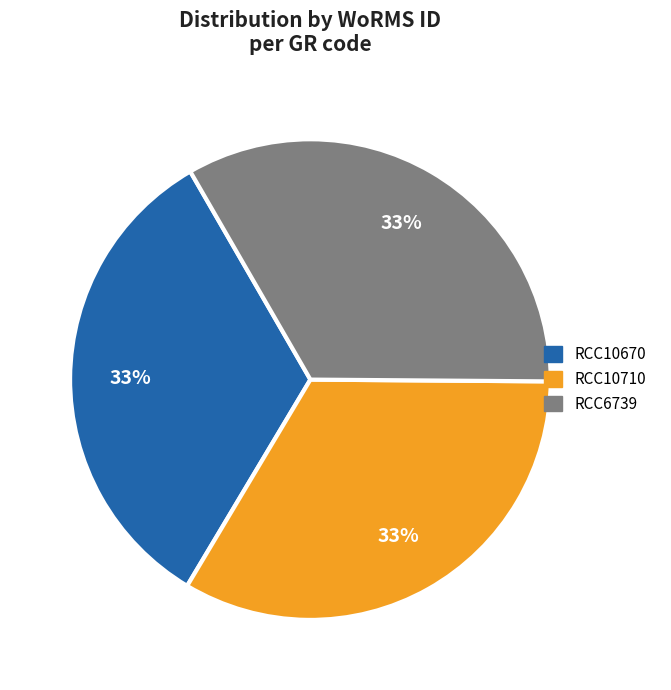

Is the sum of RCC10710 and RCC10670 greater than half?

Yes